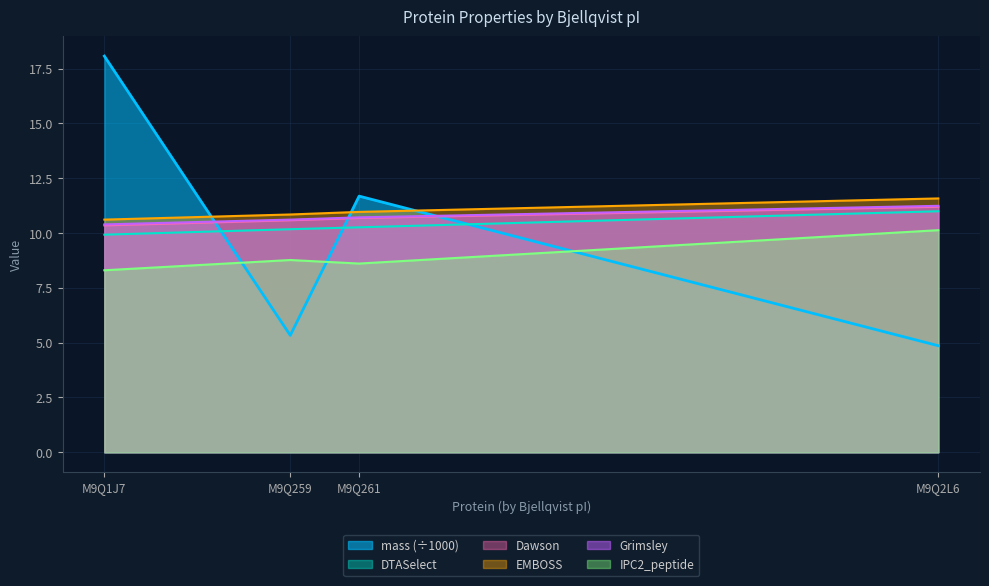

What is the total value across all series at M9Q261?

62.9